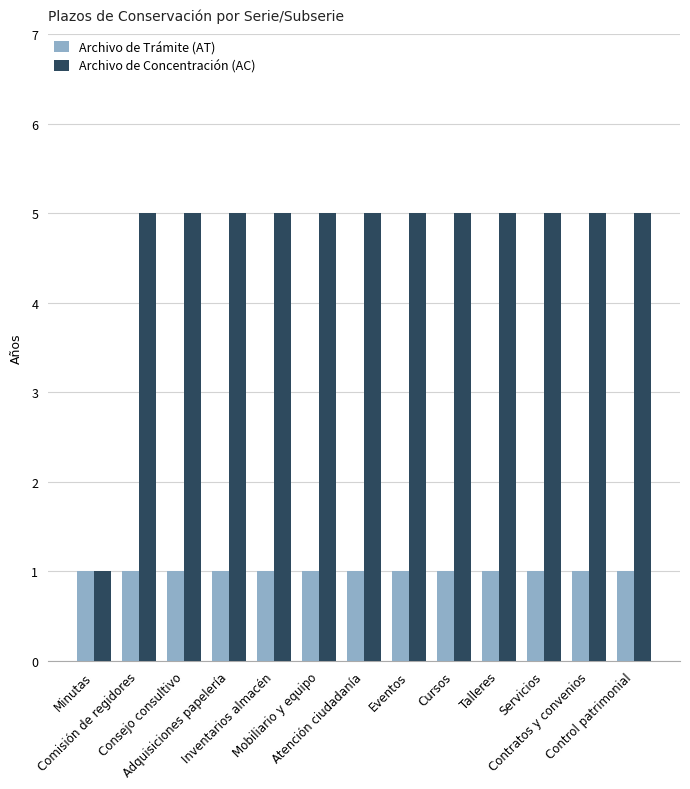

At how many categories does at least one series exceed 2?

12